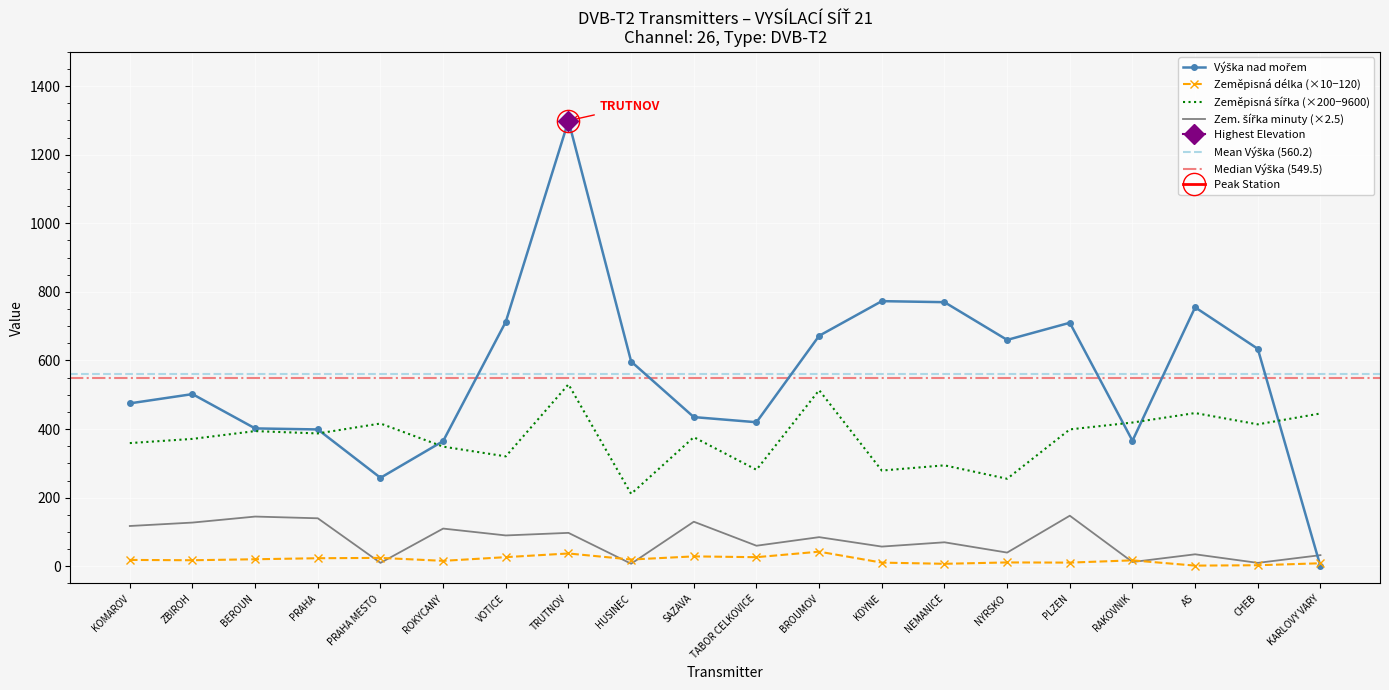

Where is the first local maximum for Zem. šířka minuty?

BEROUN